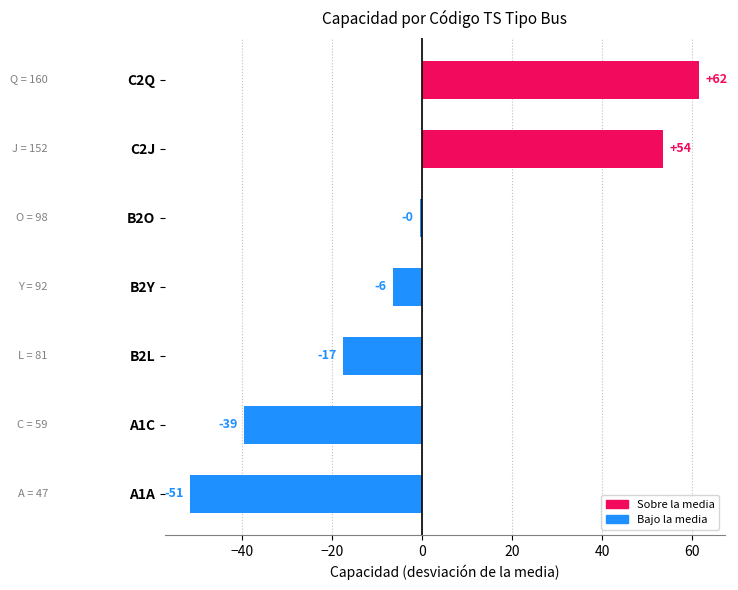

How many bars are there in total?

7